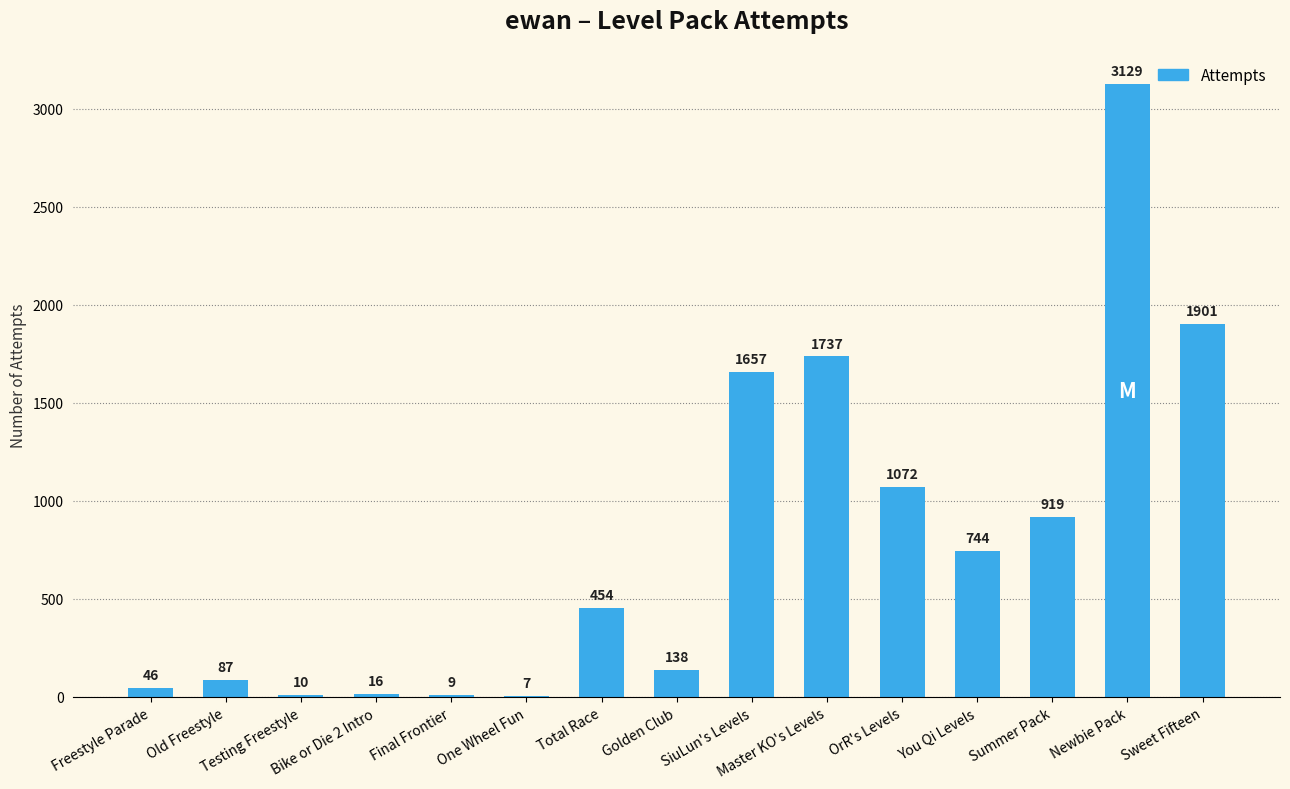

Are the bars horizontal?

No